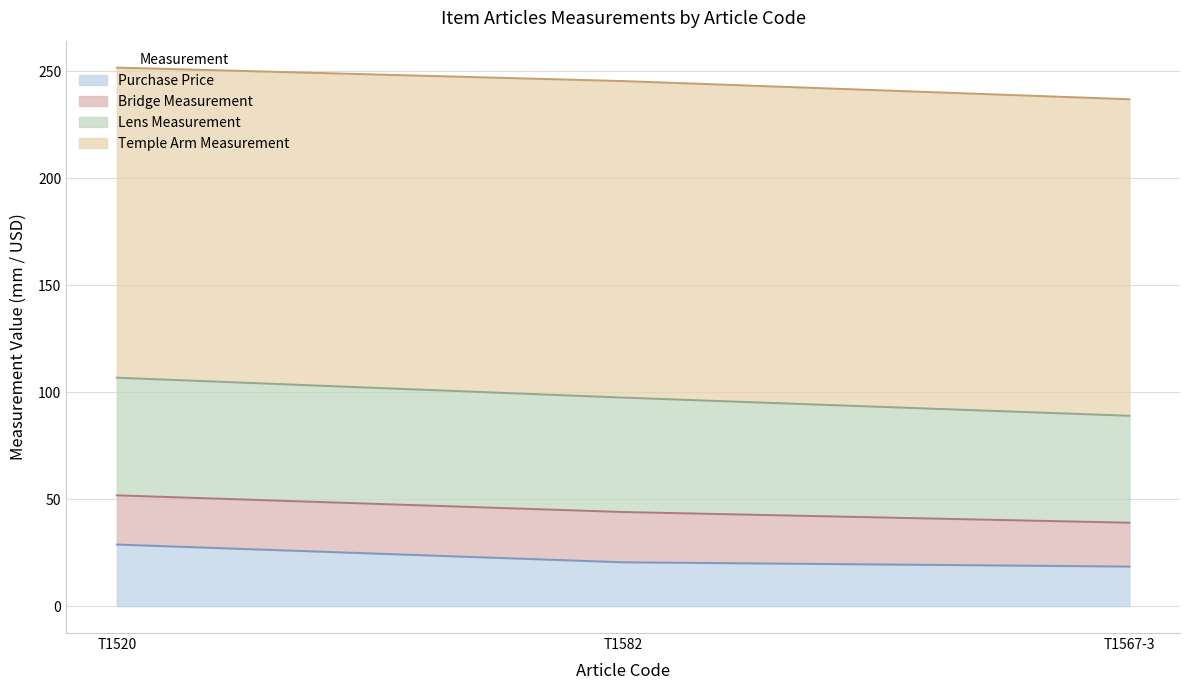

What is the maximum value for Purchase Price?

28.8